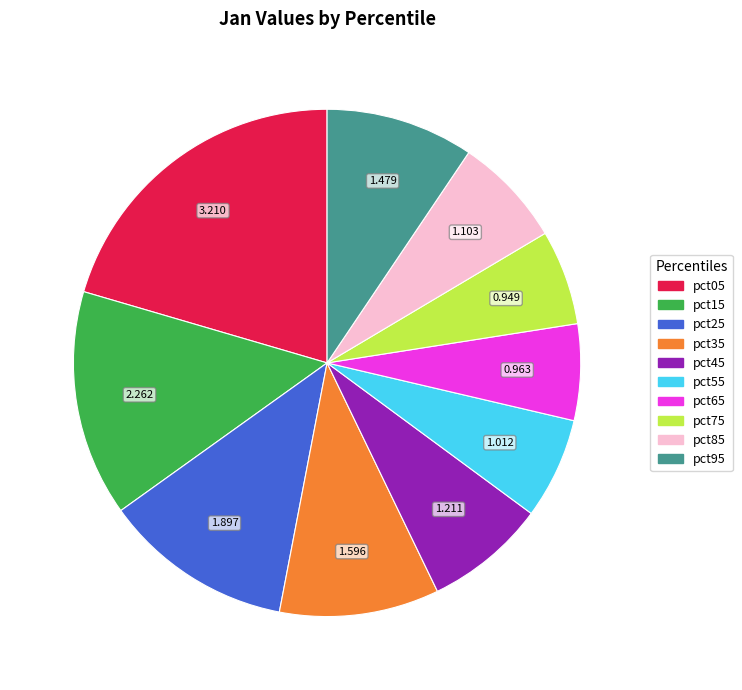

Combined, do pct15 and pct45 account for over 50%?

No